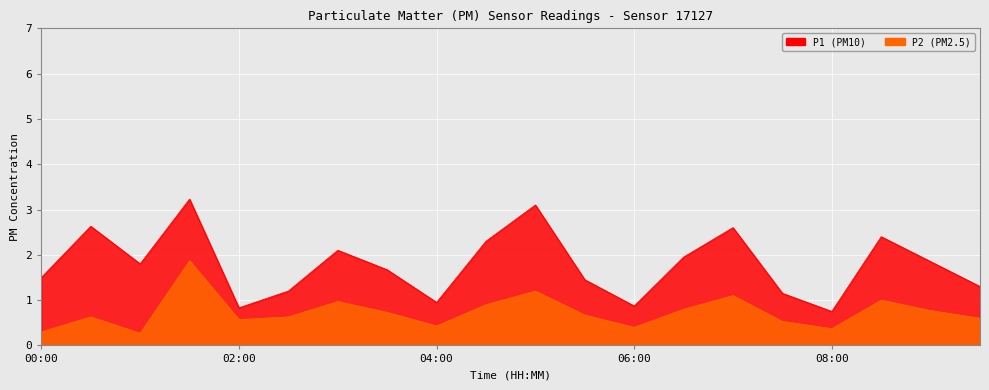

Is it true that P1 equals 5.3 at 01:30?

False